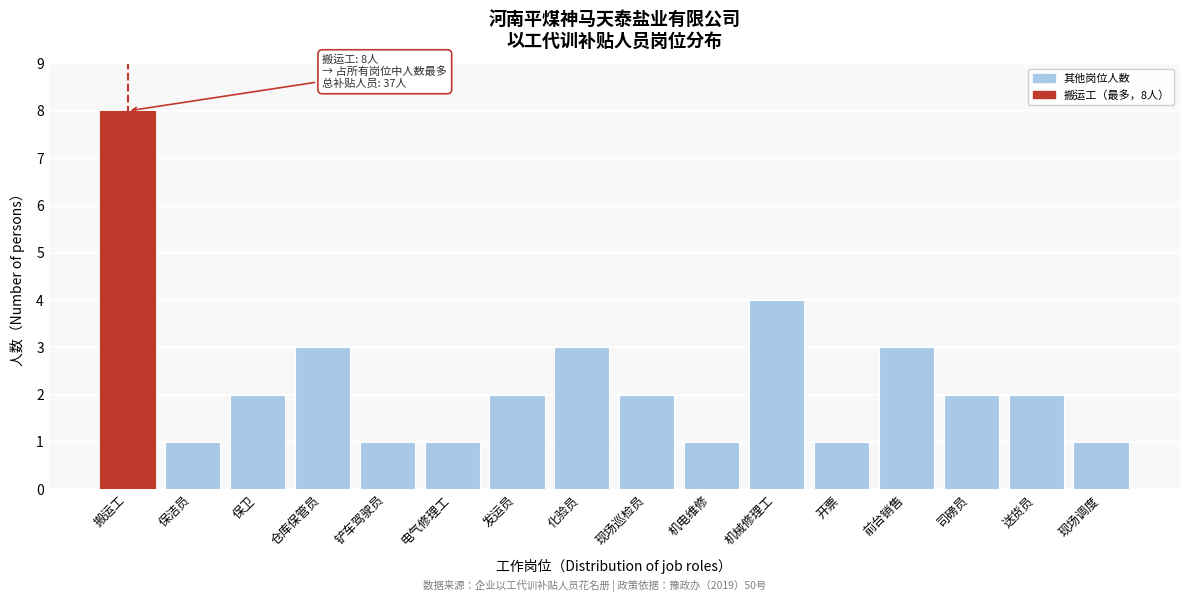

Reading right to left, what are all the values shown in this chart?

1	2	2	3	1	4	1	2	3	2	1	1	3	2	1	8